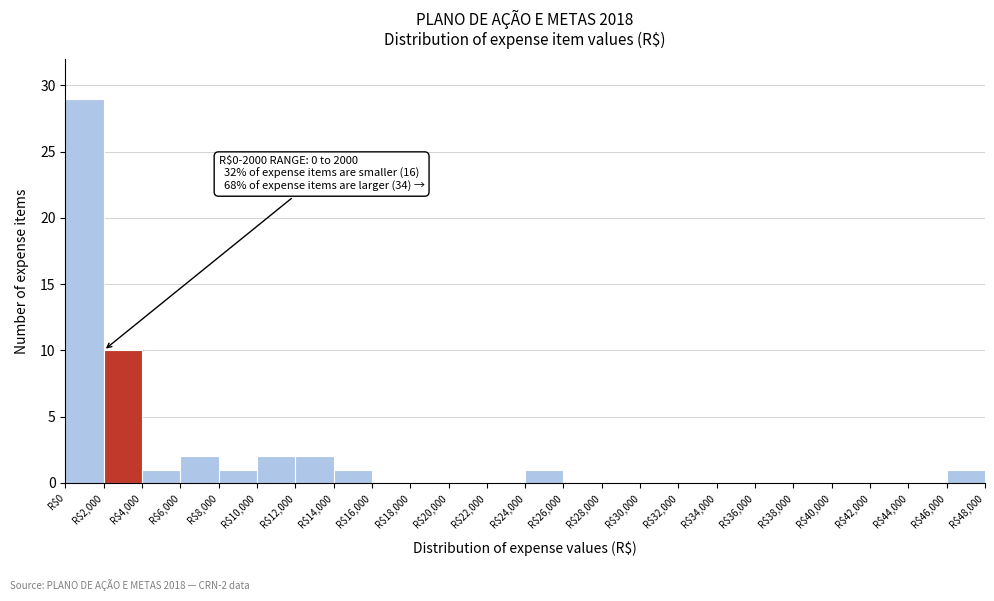

Over which range of the x-axis is the bar tallest?

0 to 2000